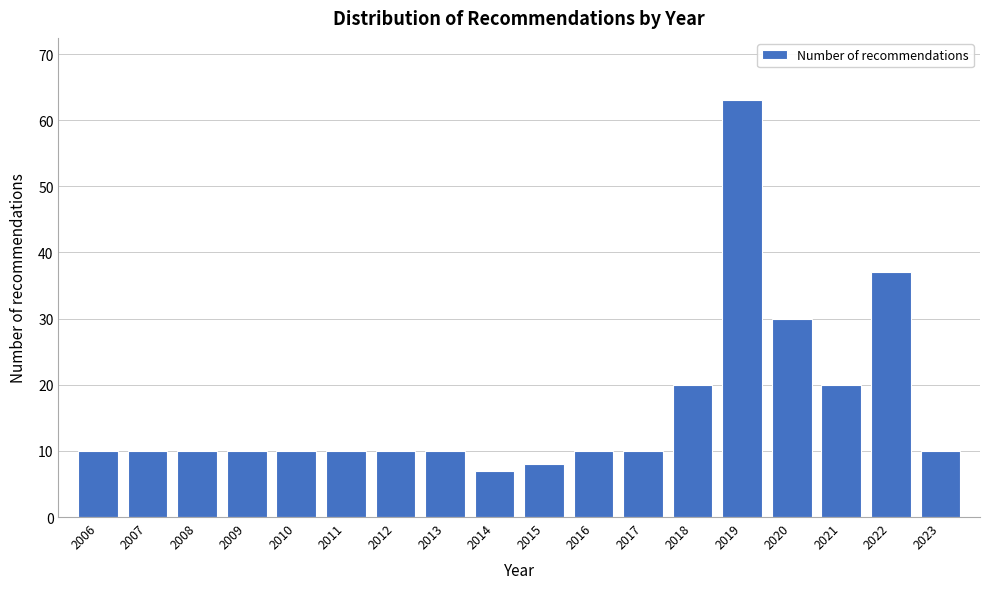

Reading left to right, what are all the values shown in this chart?

2006=10	2007=10	2008=10	2009=10	2010=10	2011=10	2012=10	2013=10	2014=7	2015=8	2016=10	2017=10	2018=20	2019=63	2020=30	2021=20	2022=37	2023=10